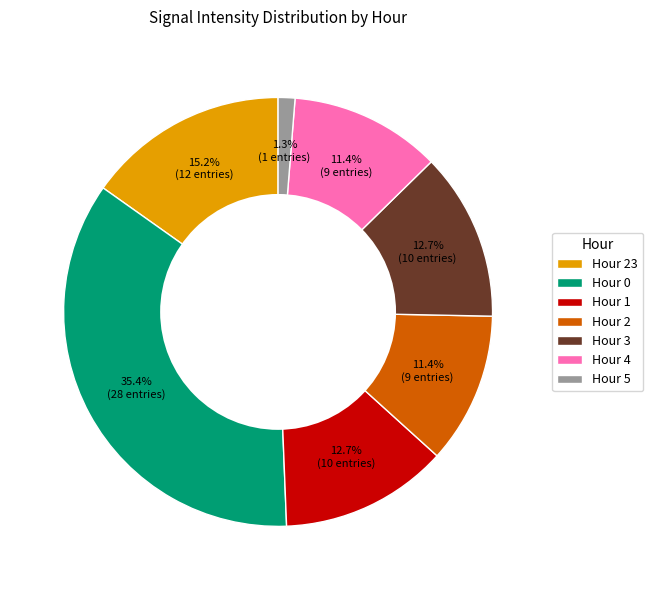

Is Hour 2 the majority of the pie?

No